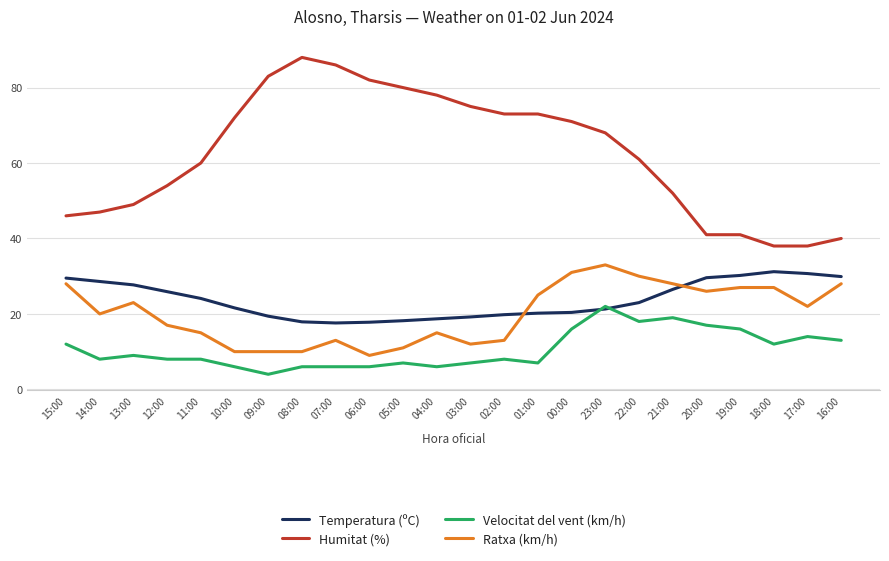

How many values in the Humitat (%) series are below 68?

12